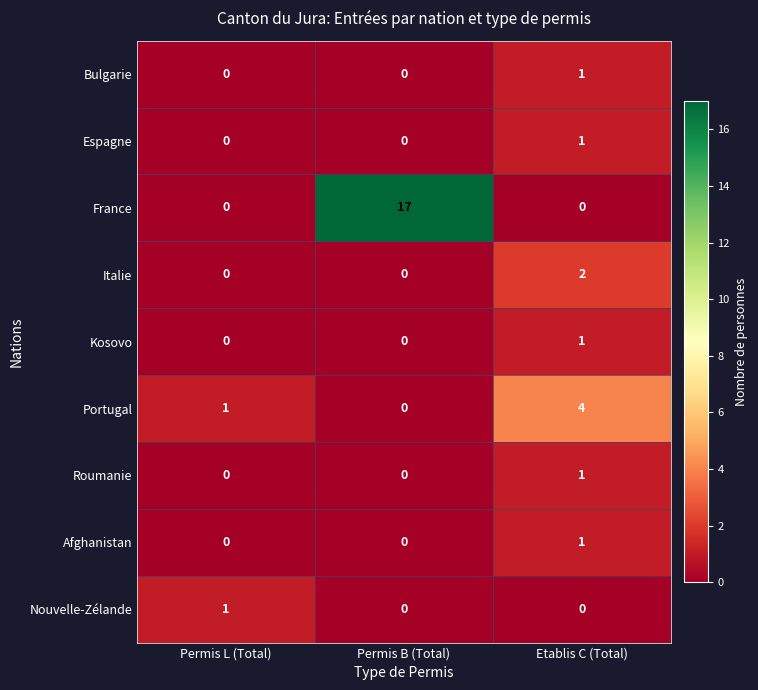

Between Permis L (Total) and Etablis C (Total), which series saw the biggest shift?

Portugal